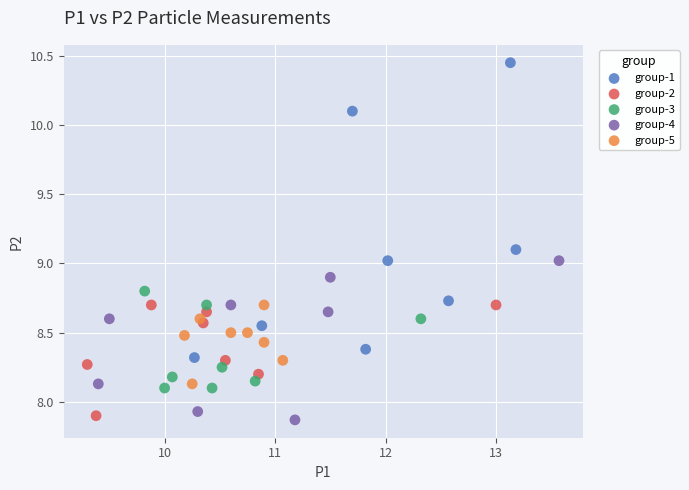

What are all the series names shown in the legend?

group-1, group-2, group-3, group-4, group-5